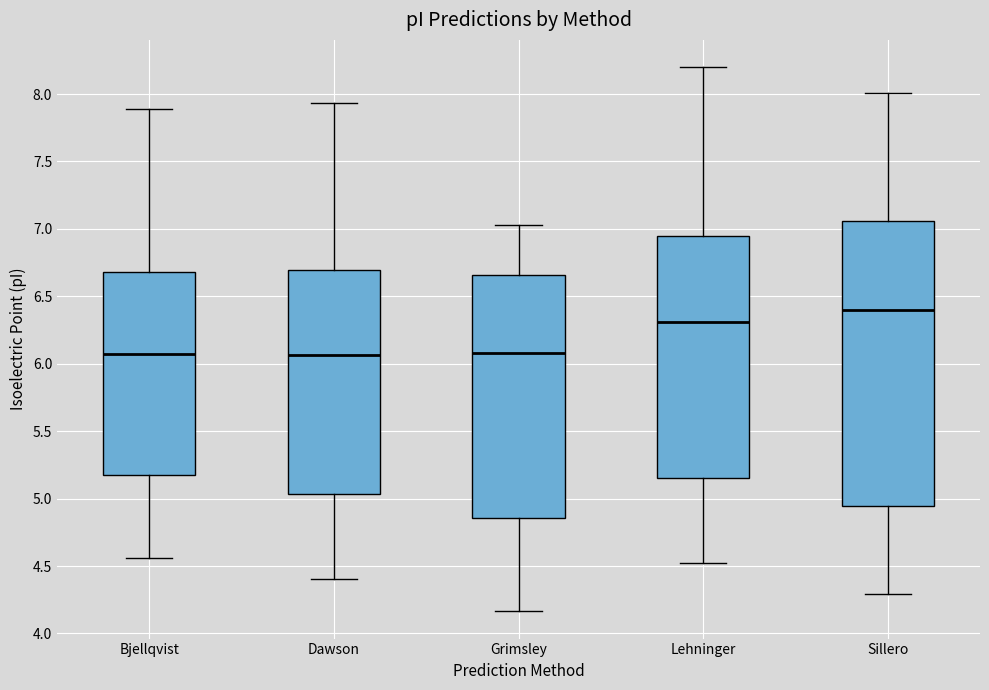

Where is the lower edge of the box for Lehninger on the y-axis? The values are not printed on the chart, so give them approximately, as read against the axis.

5.15